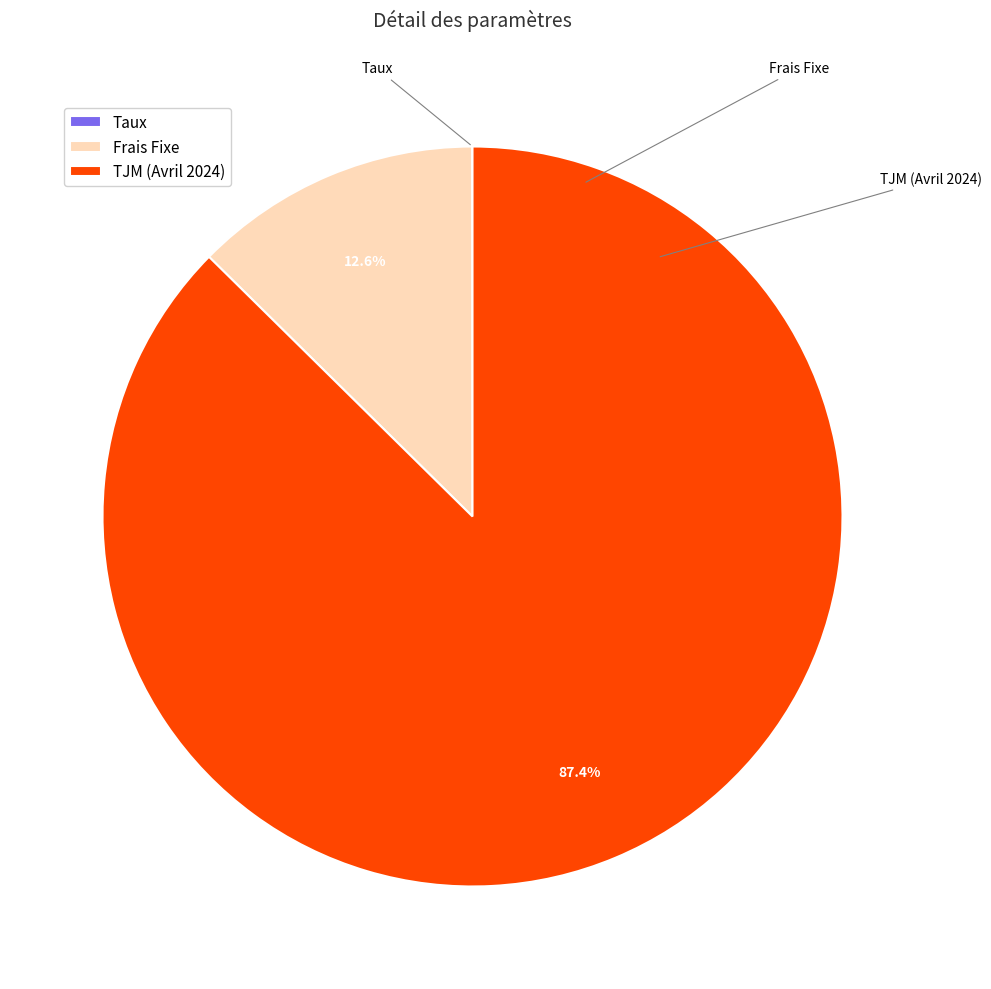

Count the number of slices in the pie.

3